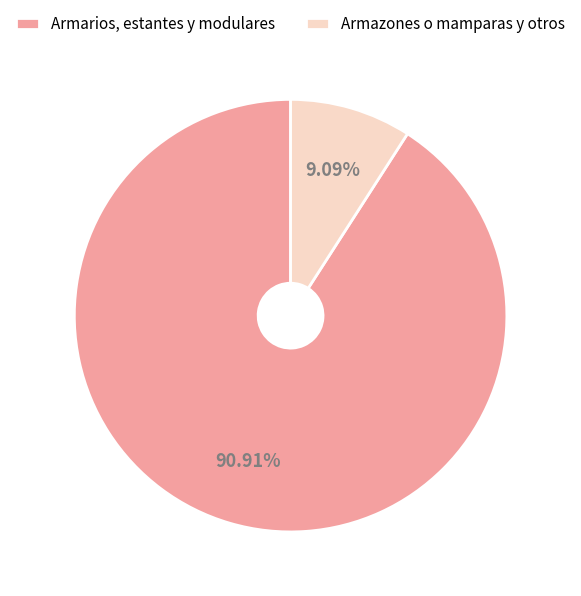

How many segments does this pie chart have?

2